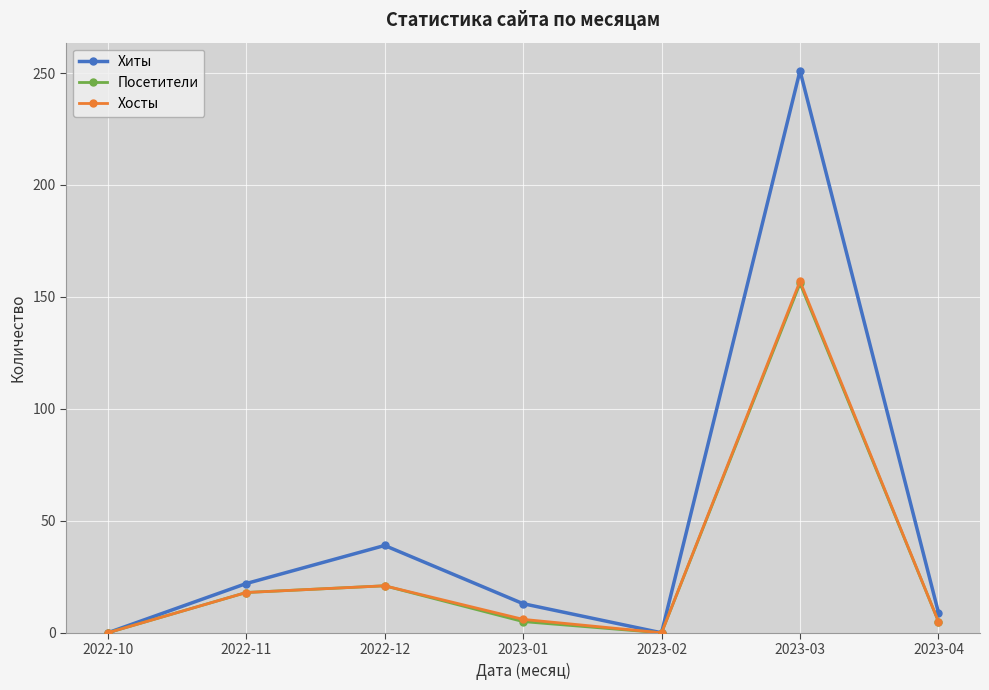

How many values in the Хиты series are below 13?

3